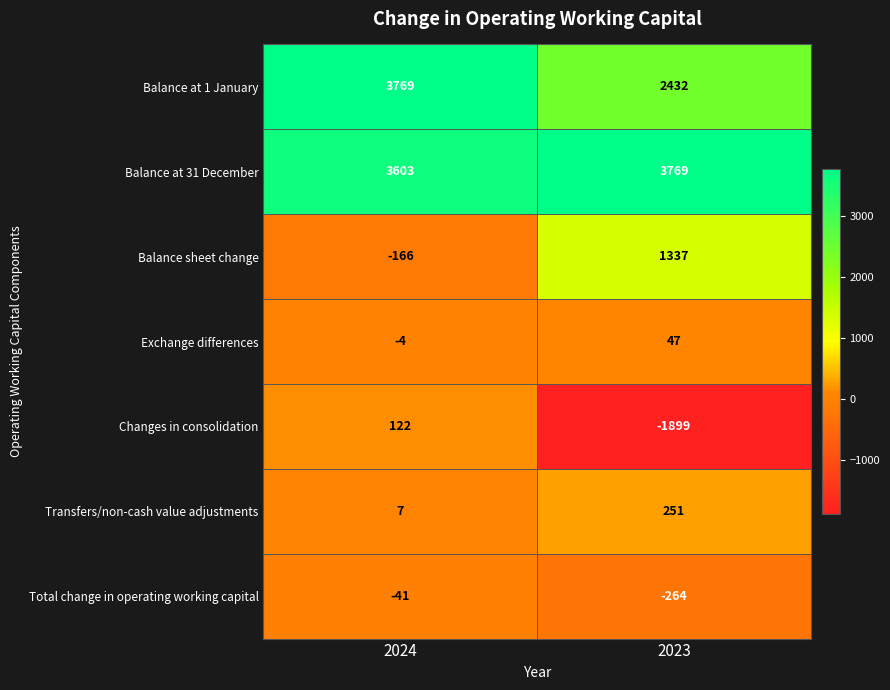

Is it true that Total change in operating working capital equals -26 at 2024?

False